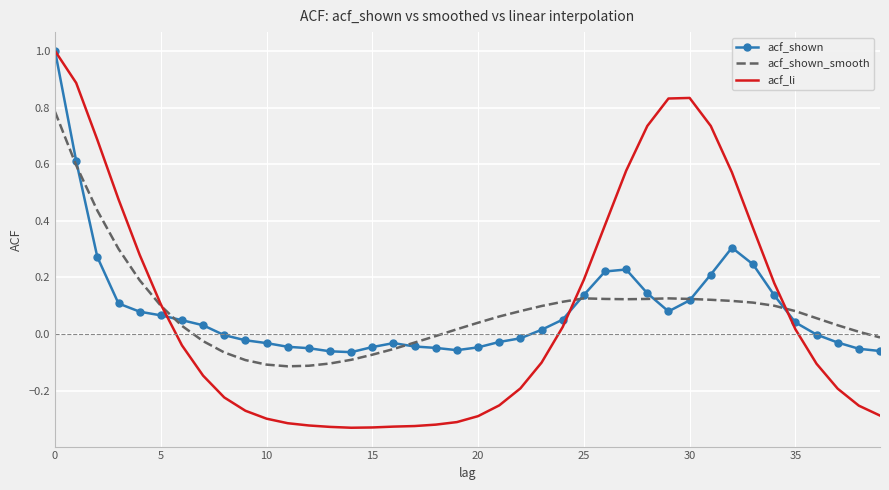

What is the maximum value for acf_li?

1.0